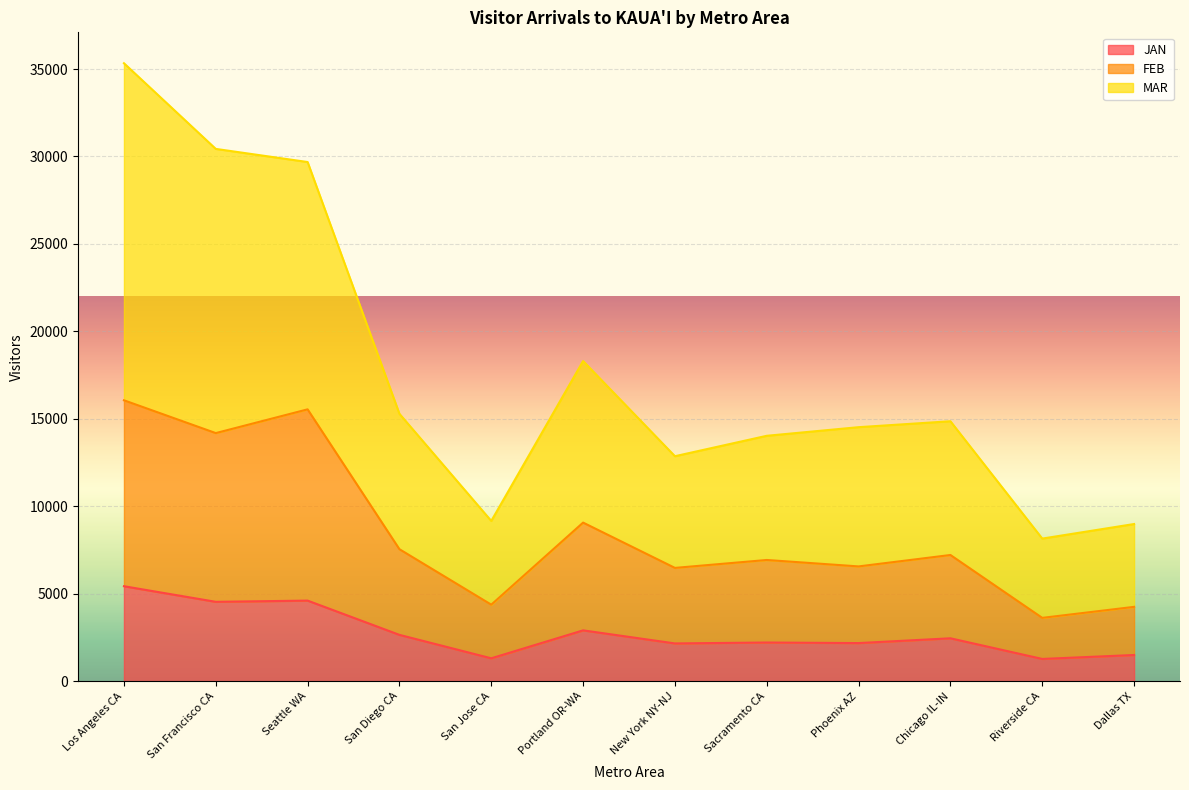

Reading left to right, what are all the values shown in this chart?

JAN: Los Angeles CA=5428.0	San Francisco CA=4536.4	Seattle WA=4605.7	San Diego CA=2646.8	San Jose CA=1306.4	Portland OR-WA=2904.5	New York NY-NJ=2157.3	Sacramento CA=2209.6	Phoenix AZ=2177.6	Chicago IL-IN=2451.3	Riverside CA=1270.1	Dallas TX=1495.6
FEB: Los Angeles CA=16059.6	San Francisco CA=14183.7	Seattle WA=15541.5	San Diego CA=7544.7	San Jose CA=4373.6	Portland OR-WA=9066.0	New York NY-NJ=6475.4	Sacramento CA=6928.9	Phoenix AZ=6560.8	Chicago IL-IN=7213.7	Riverside CA=3618.8	Dallas TX=4248.6
MAR: Los Angeles CA=35331.3	San Francisco CA=30433.0	Seattle WA=29682.6	San Diego CA=15286.4	San Jose CA=9160.6	Portland OR-WA=18303.9	New York NY-NJ=12862.0	Sacramento CA=14029.5	Phoenix AZ=14522.4	Chicago IL-IN=14861.3	Riverside CA=8151.5	Dallas TX=8984.3